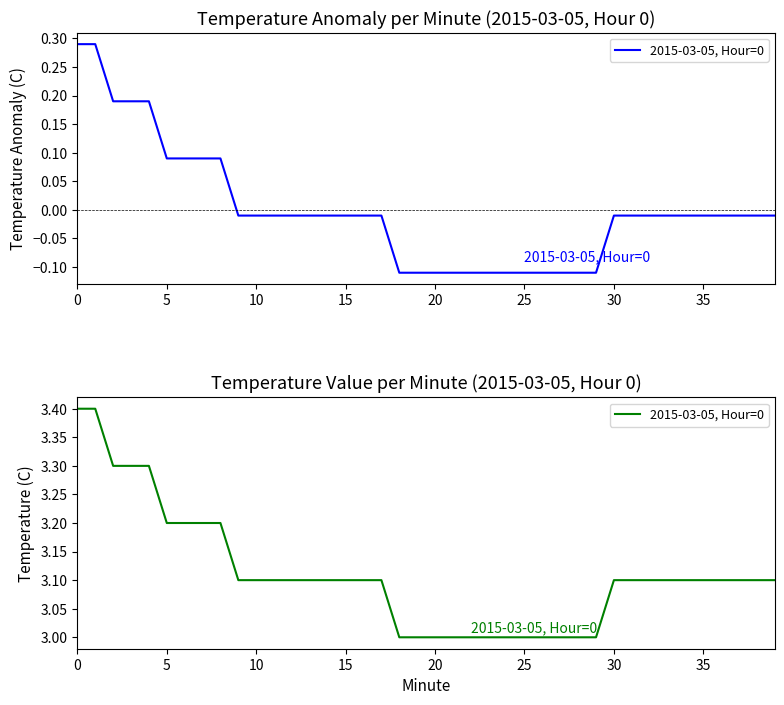

Is it true that the value at 37 is 3.1?

True